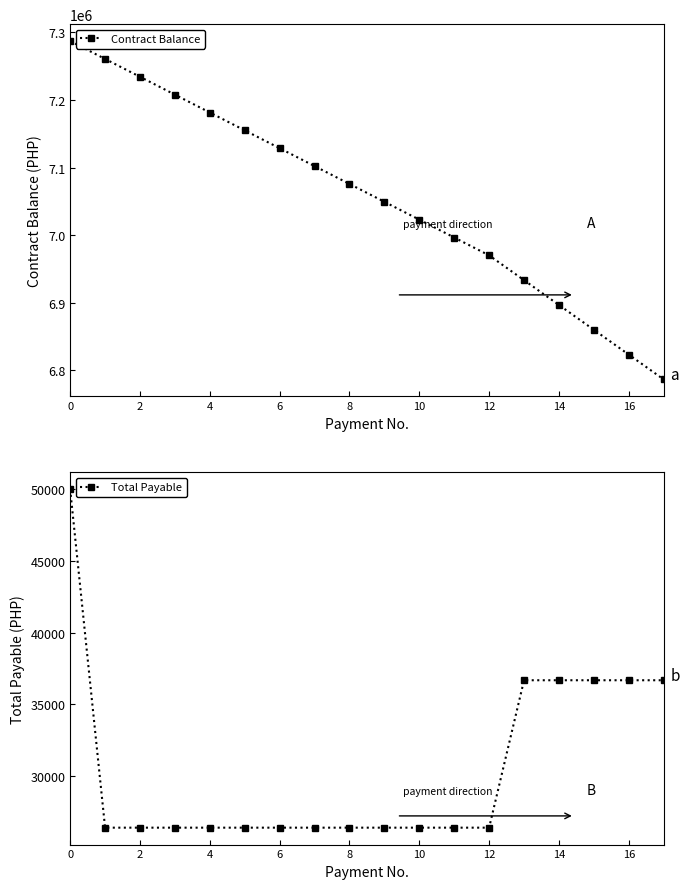

True or false: Total Payable and Contract Balance cross at least once.

False